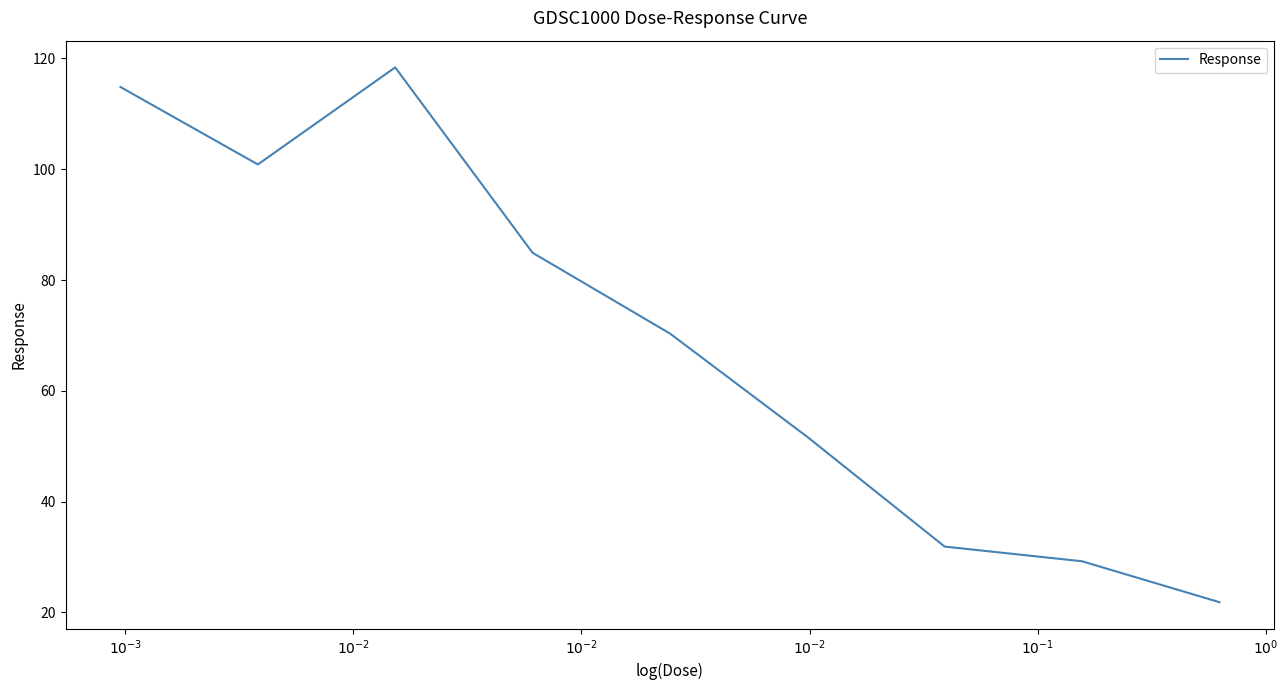

What is the maximum value shown in the chart?

118.4